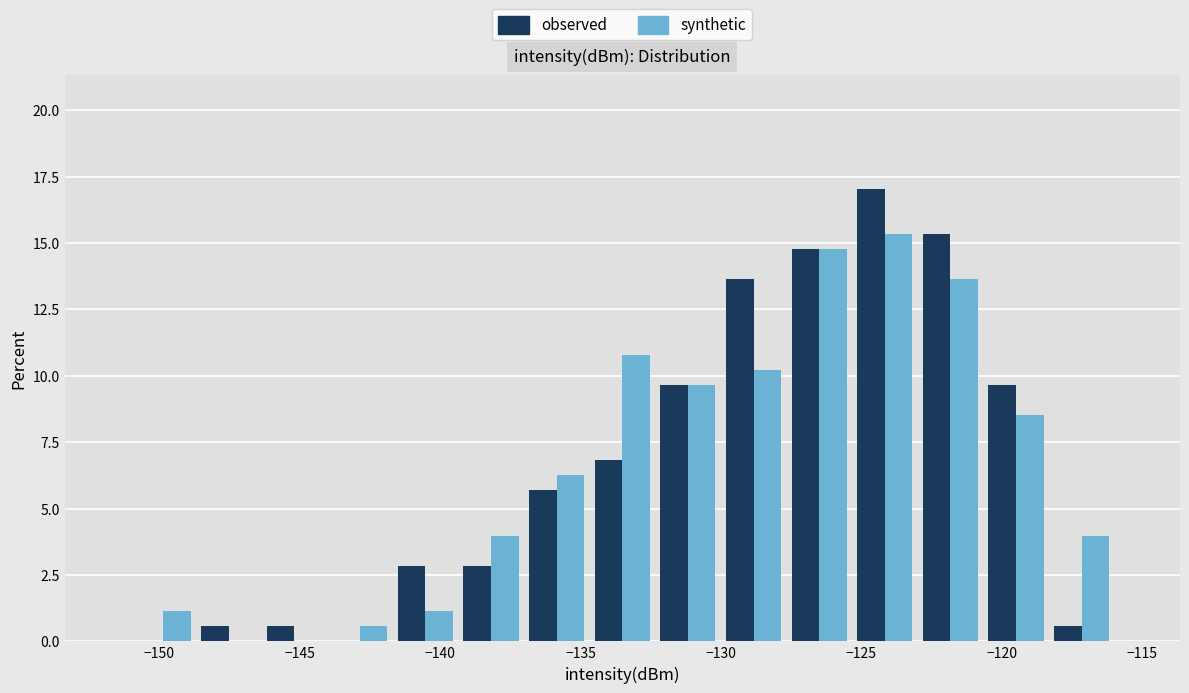

In the observed series, which range on the x-axis has the tallest bar?

-125.5 to -123.0